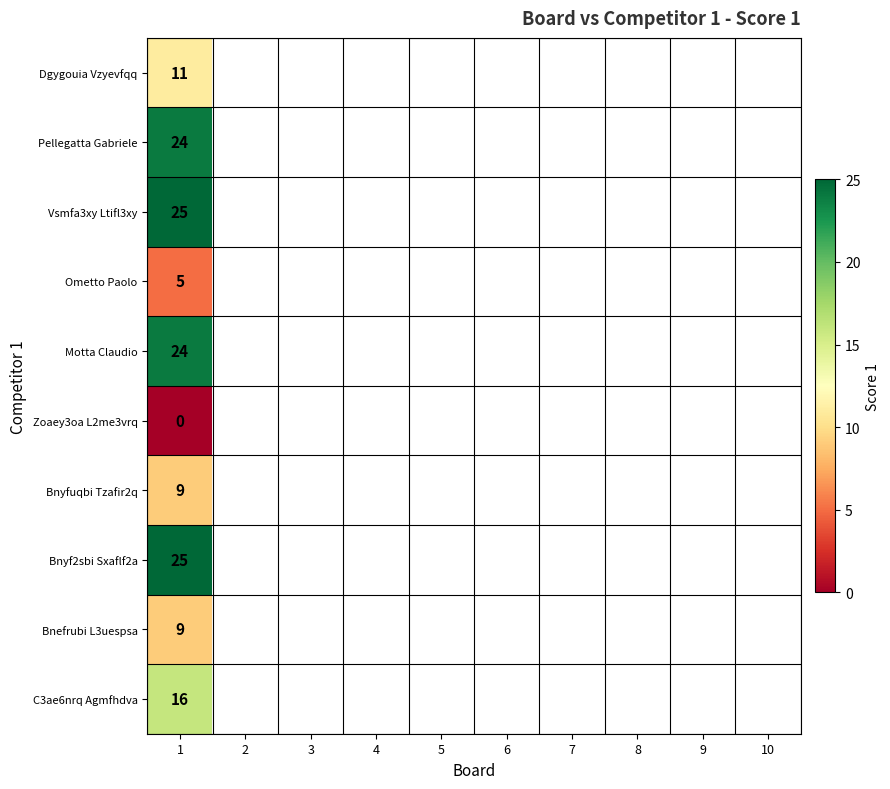

The Vsmfa3xy Ltifl3xy series shows 25 at 1. True or false?

True